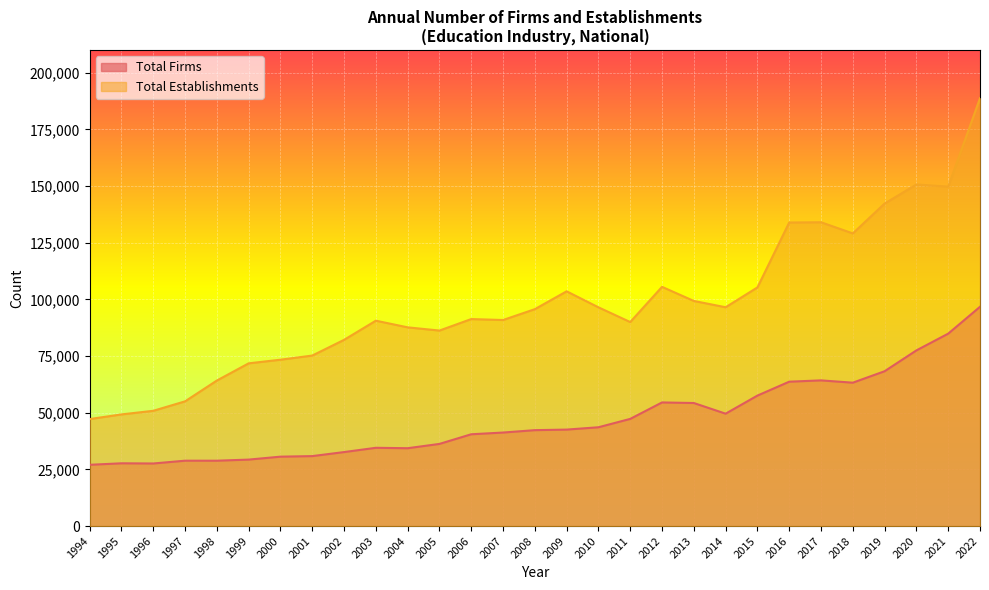

At which category does Total Firms reach its first local peak?

1995